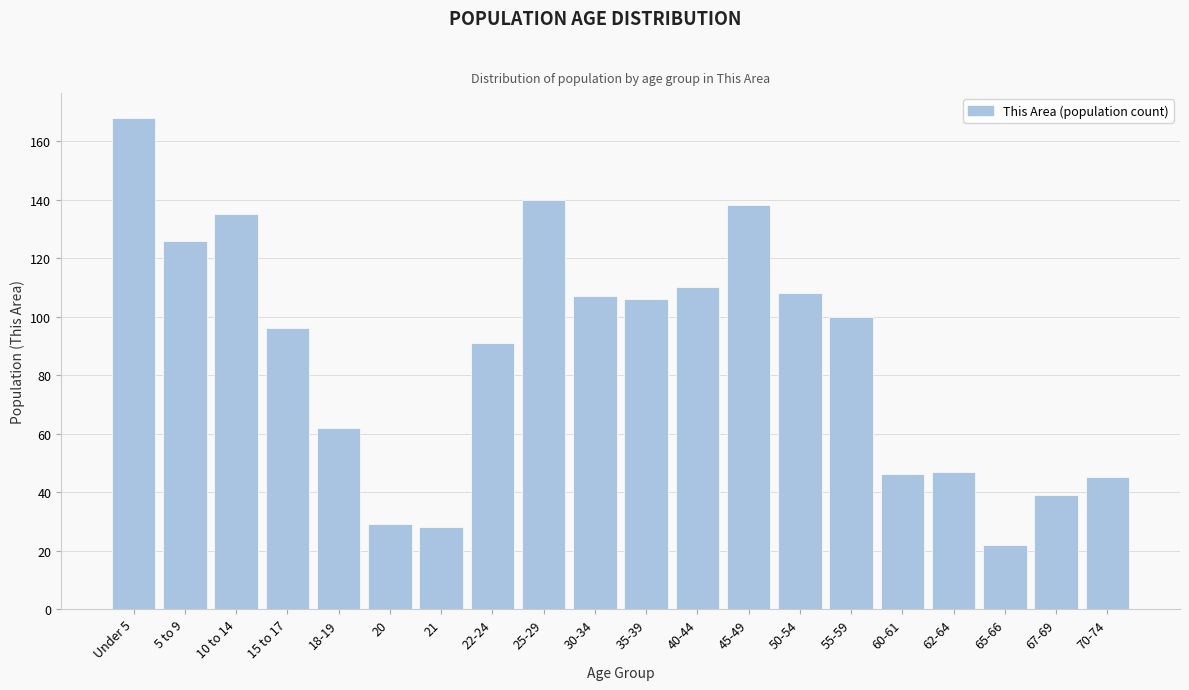

Reading right to left, transcribe all the data shown in this chart.

70-74=45	67-69=39	65-66=22	62-64=47	60-61=46	55-59=100	50-54=108	45-49=138	40-44=110	35-39=106	30-34=107	25-29=140	22-24=91	21=28	20=29	18-19=62	15 to 17=96	10 to 14=135	5 to 9=126	Under 5=168